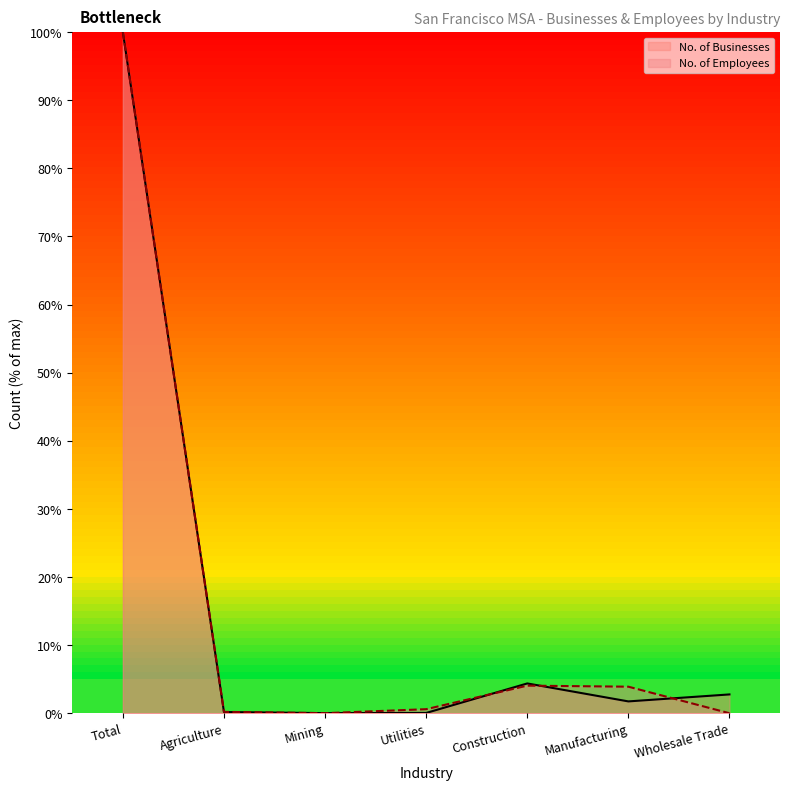

True or false: No. of Businesses has more than 1 points higher than both neighbors.

False